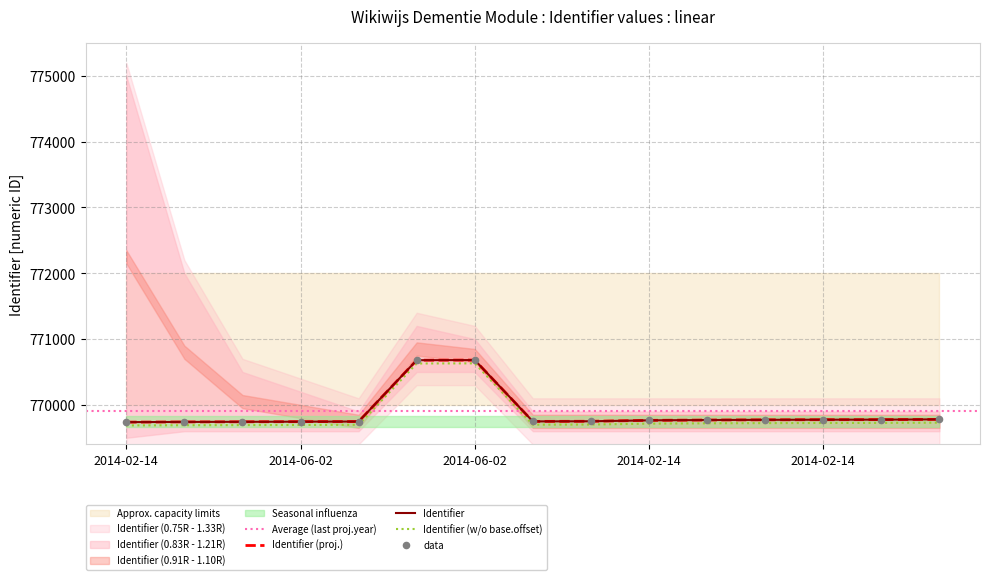

What is the ratio of the value at 2014-02-14 to the value at 2014-06-02?

1.0